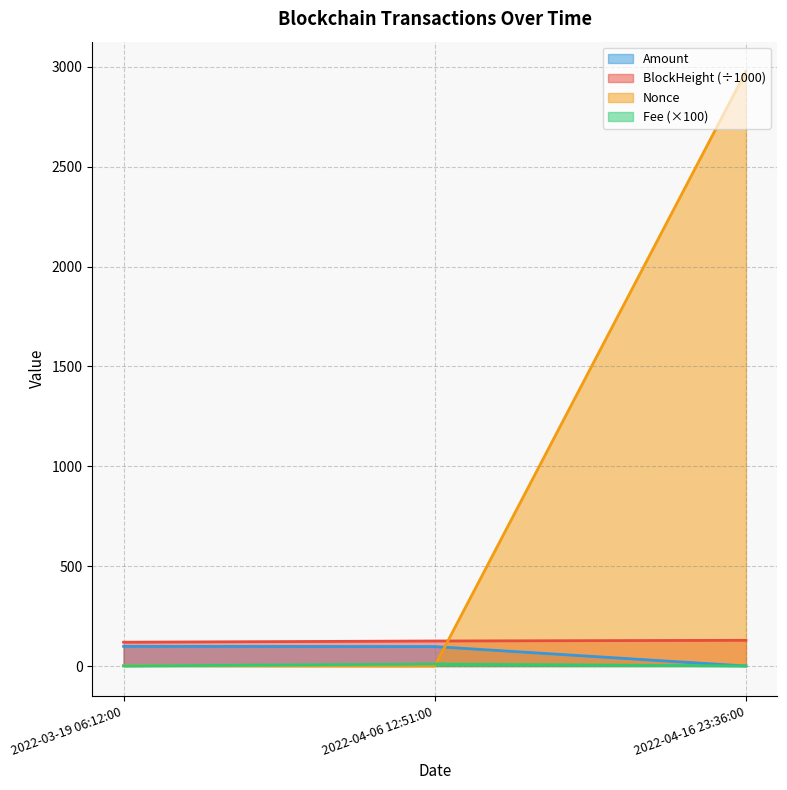

Reading left to right, transcribe all the data shown in this chart.

BlockHeight: 119.2	125.3	128.7
Nonce: 2.0	0.0	2977.0
Fee: 0.1	10.0	0.2
Amount: 98.4	97.3	0.0